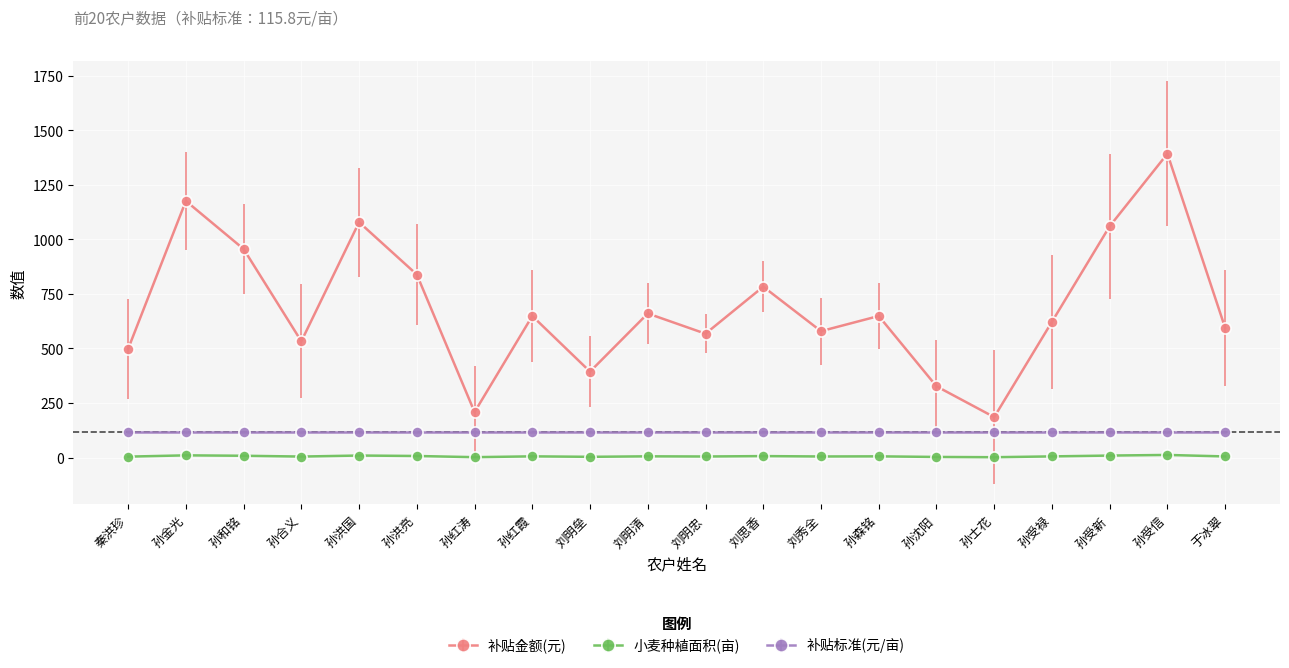

What is the difference between the second highest and second lowest values in the 补贴金额(元) series?

966.9